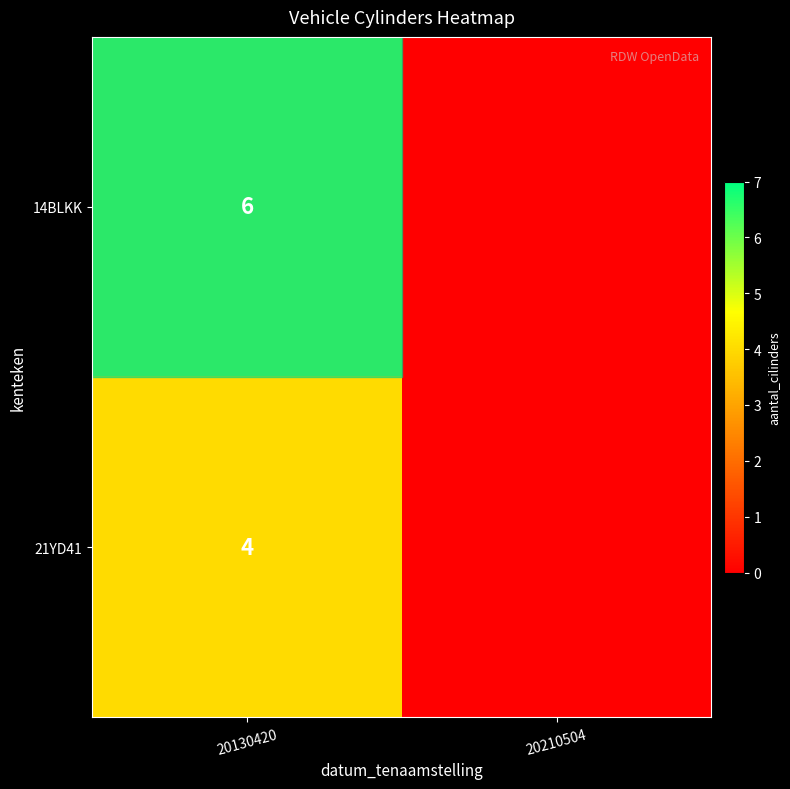

The value of 21YD41 at 20130420 is 7. True or false?

False